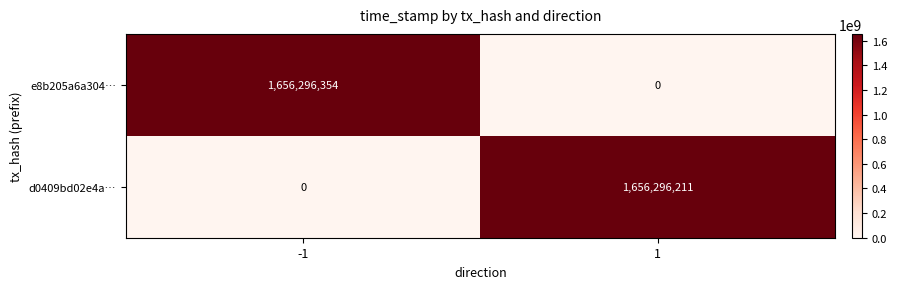

What is the difference between the maximum and minimum values in the d0409bd02e4a… series?

1656296211